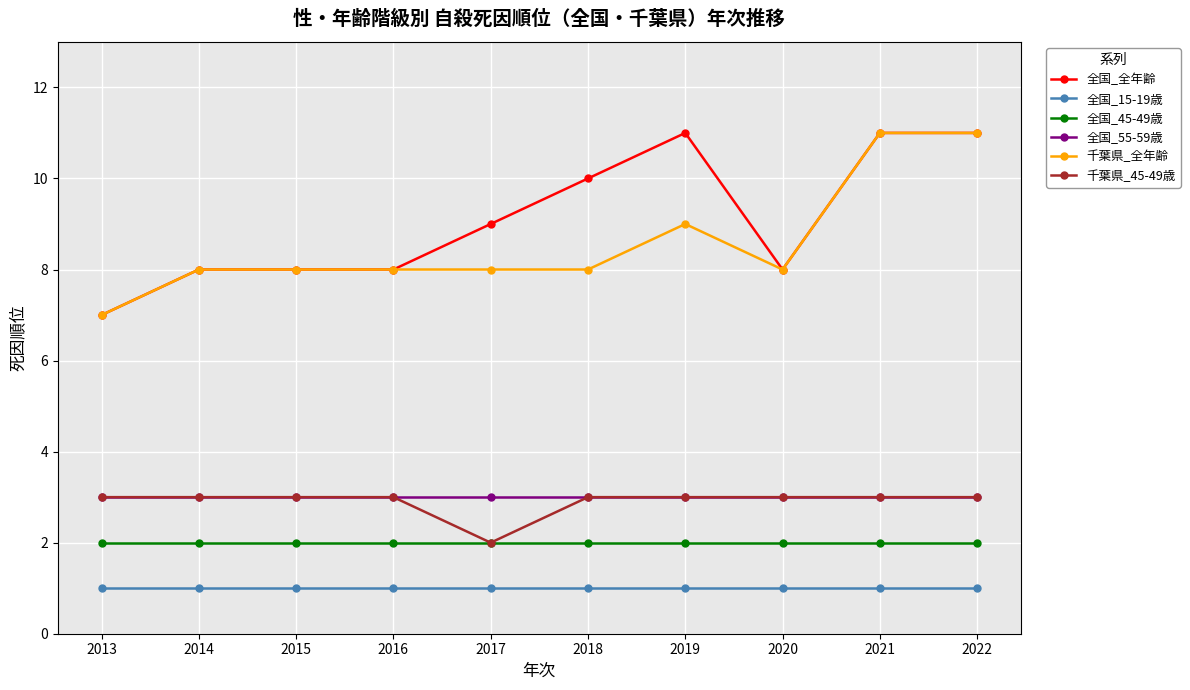

Which series has the largest total across all categories?

全国_全年齢